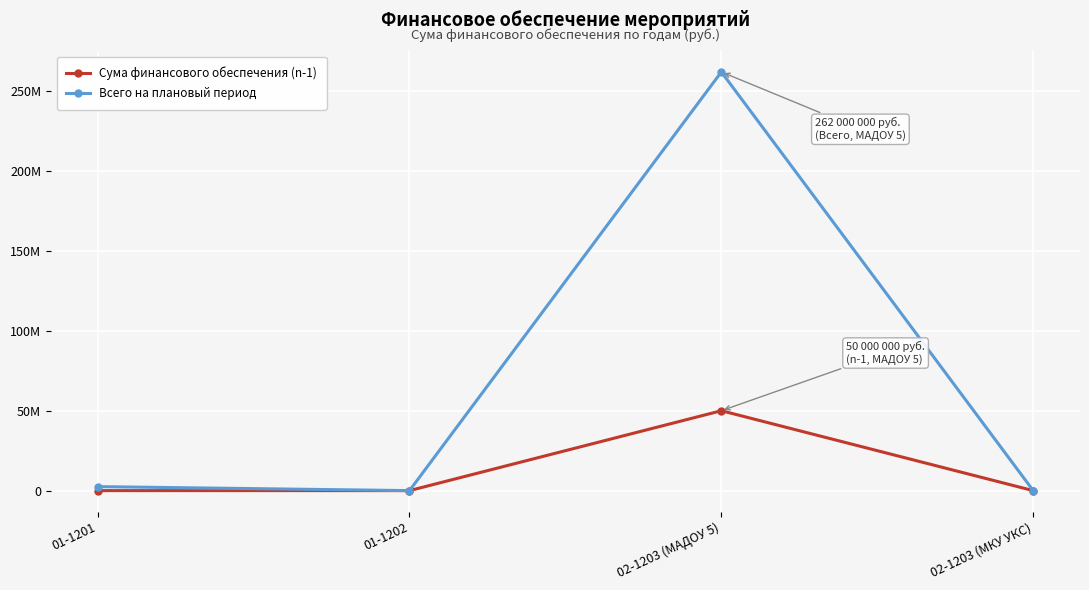

The value of Всего на плановый период at 02-1203 (МАДОУ 5) is 72057930. True or false?

False